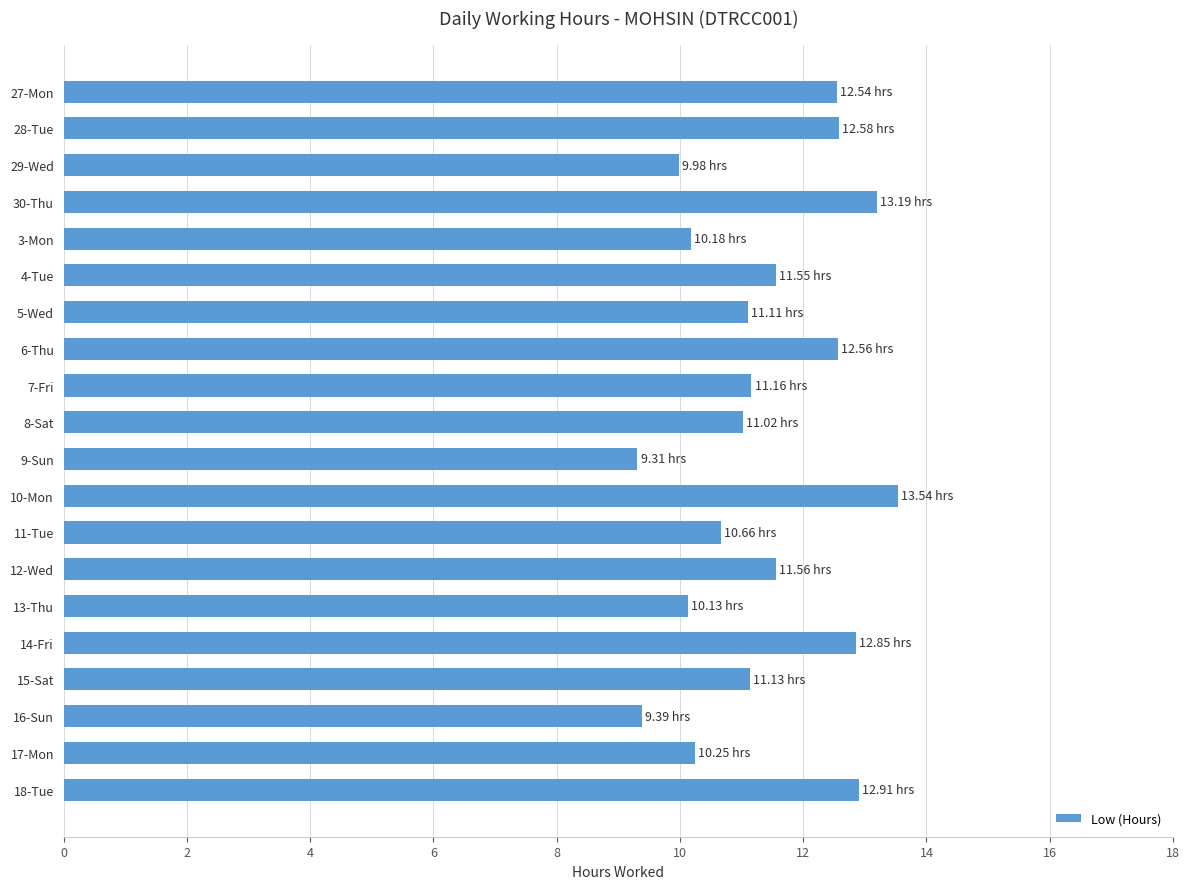

What is the average value?

11.4